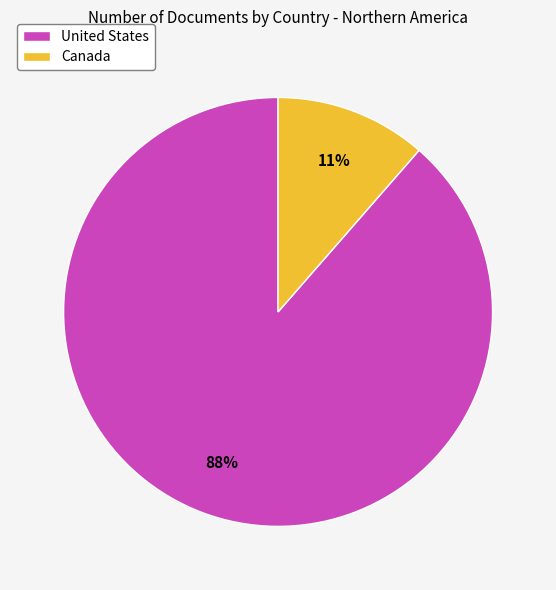

What percentage is the United States slice, to the nearest percent?

89%